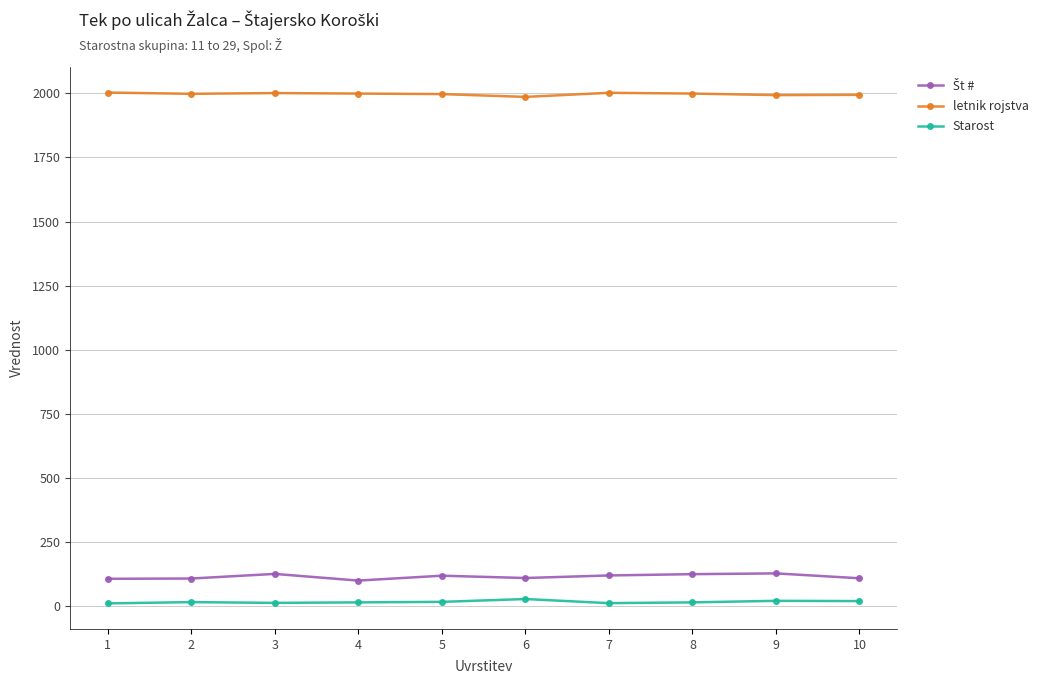

What is the sum of all Starost values?

168